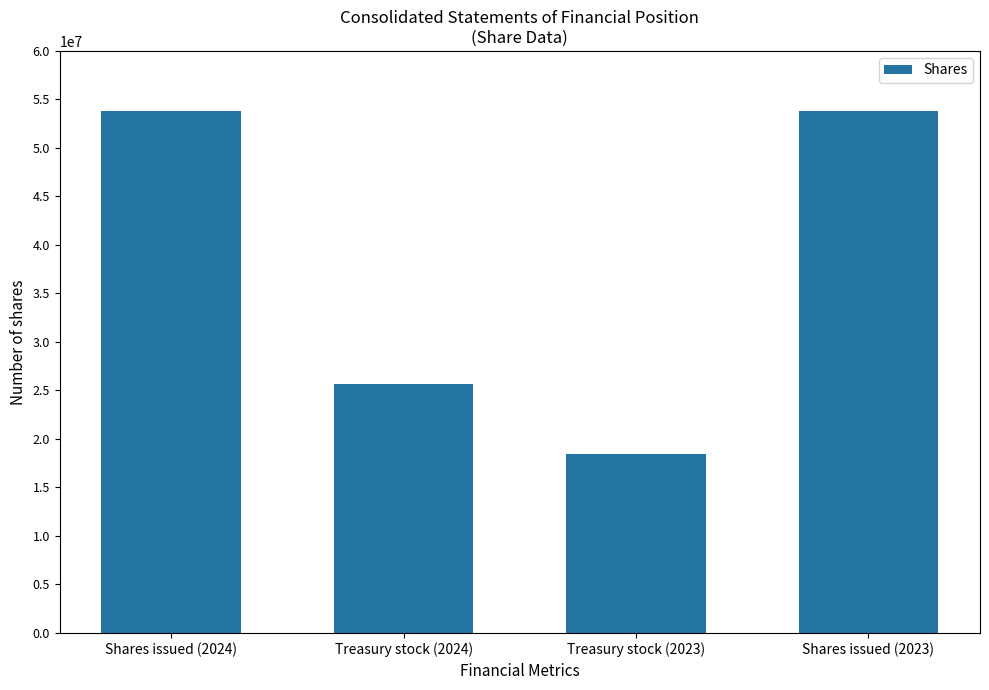

What is the greatest value displayed?

53800000